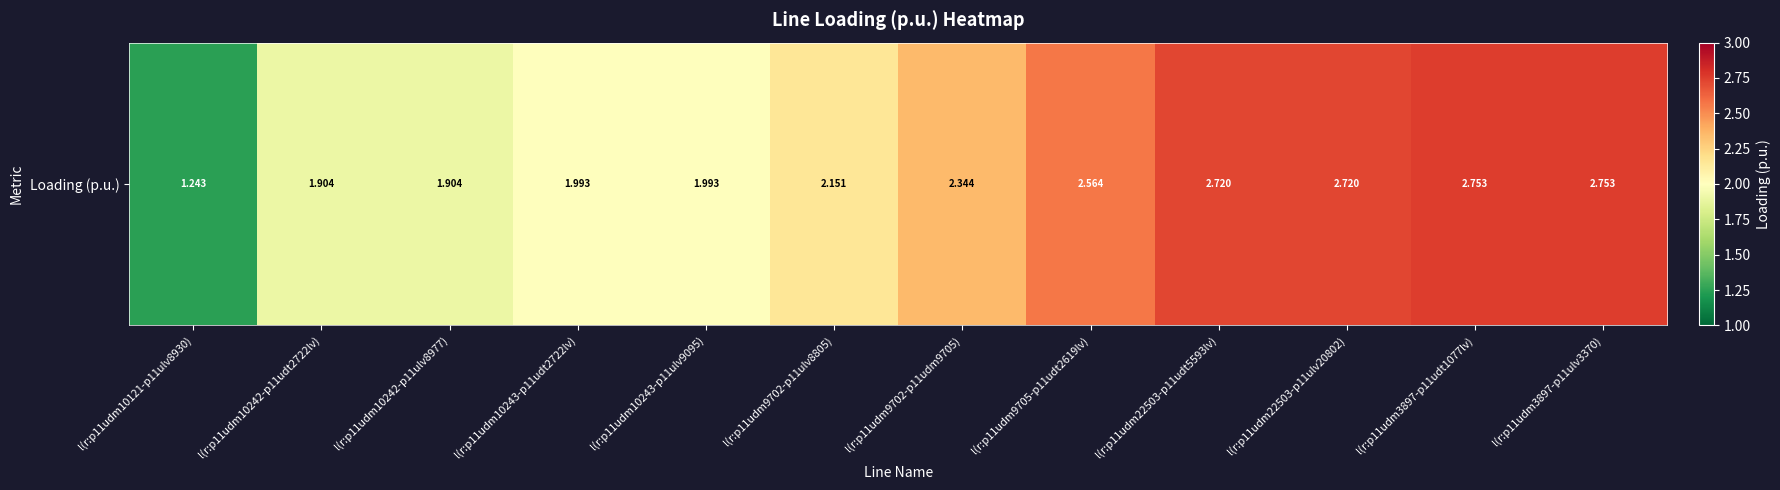

At which label does the data first exceed 2?

l(r:p11udm9702-p11ulv8805)